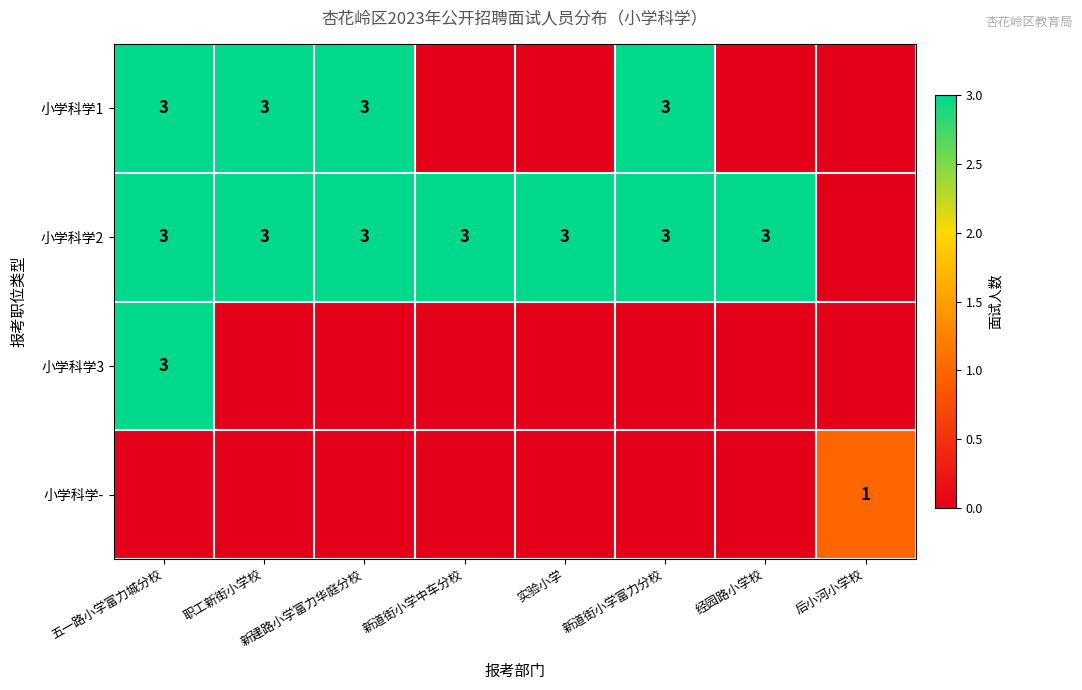

What is the difference between the highest and lowest values at 后小河小学校?

1